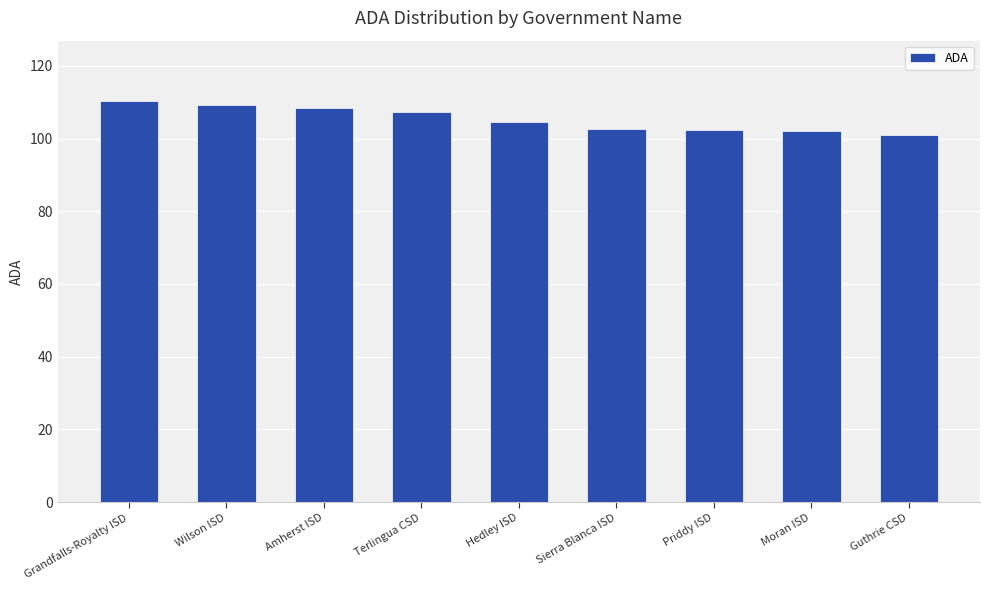

Which label corresponds to the largest value in the chart?

Grandfalls-Royalty ISD